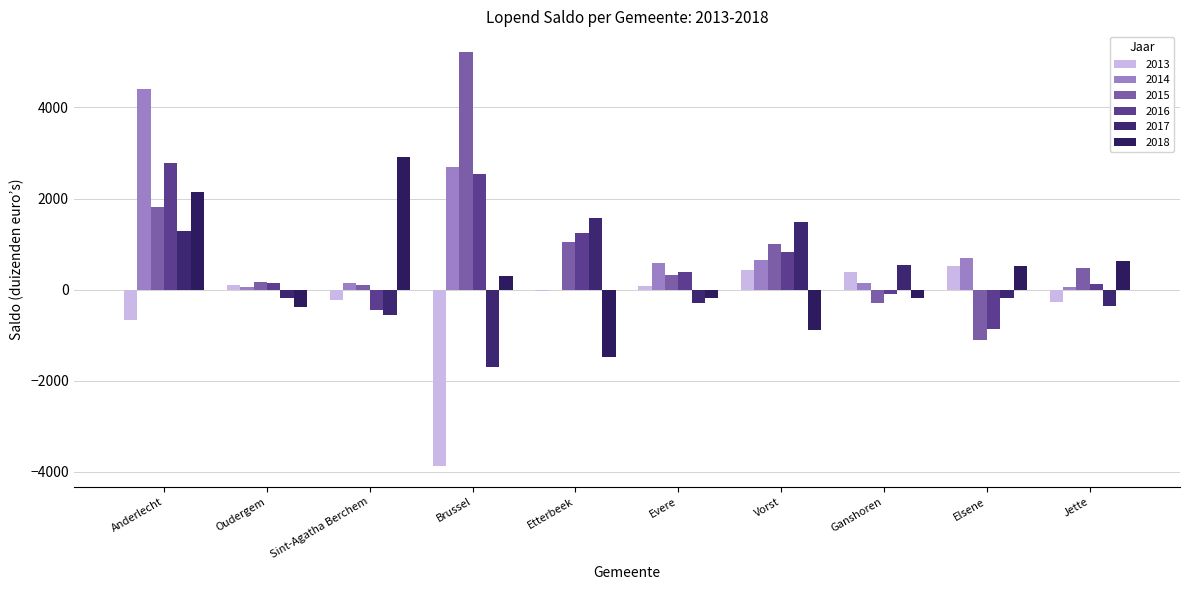

How many data points in 2017 are above -175?

4